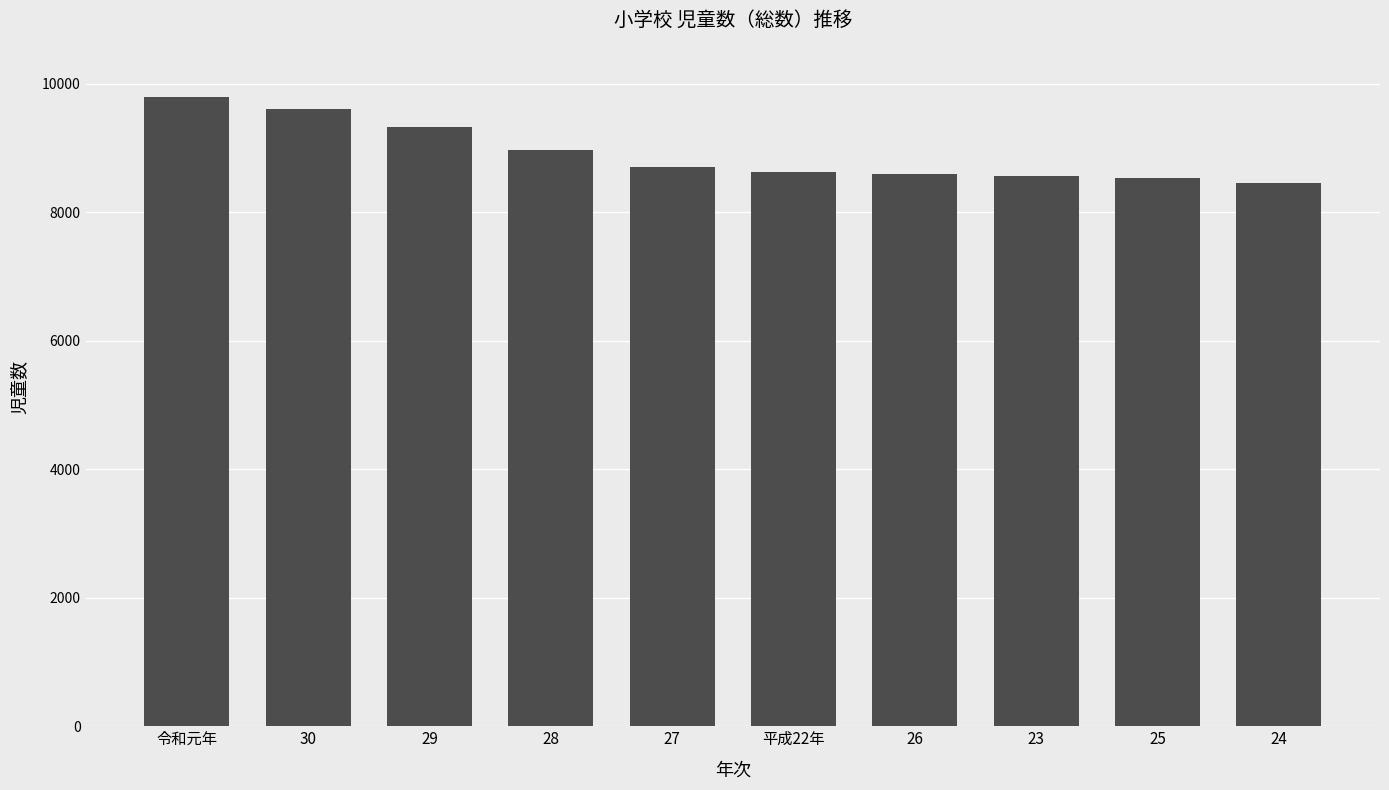

What is the average value?

8918